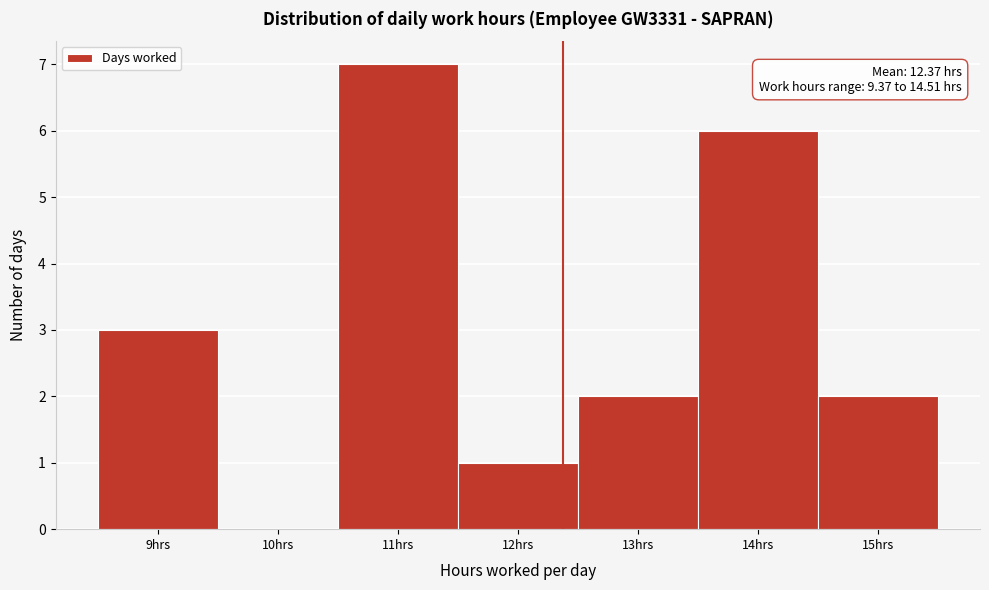

Which range on the x-axis has the tallest bar?

10.5 to 11.5